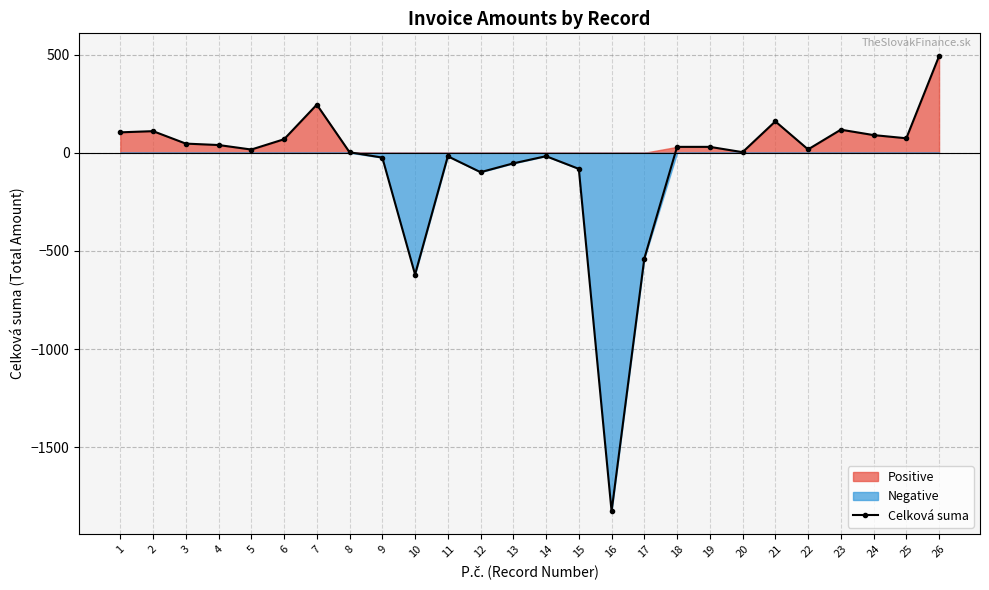

What is the sum of the values at 21 and 9?

135.2